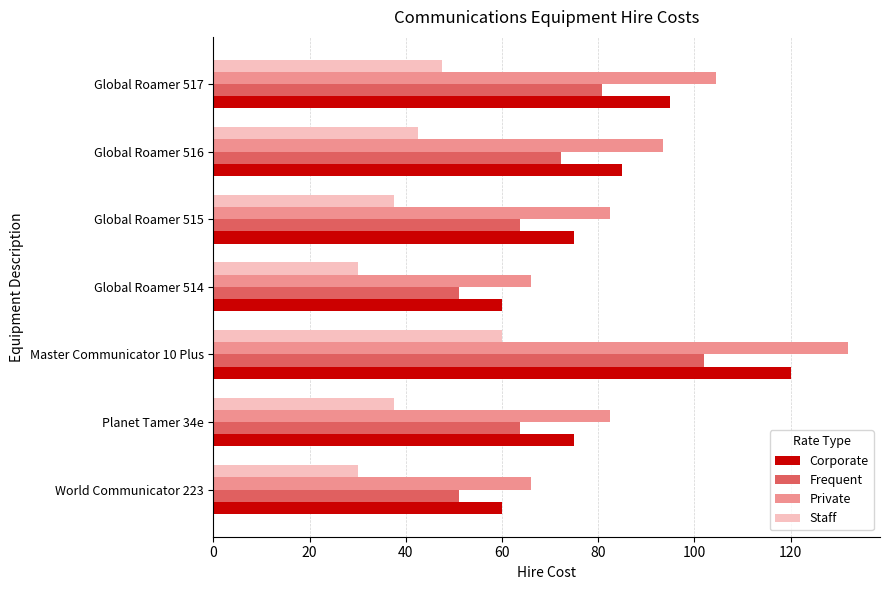

What is the lowest value of the Frequent series?

51.0